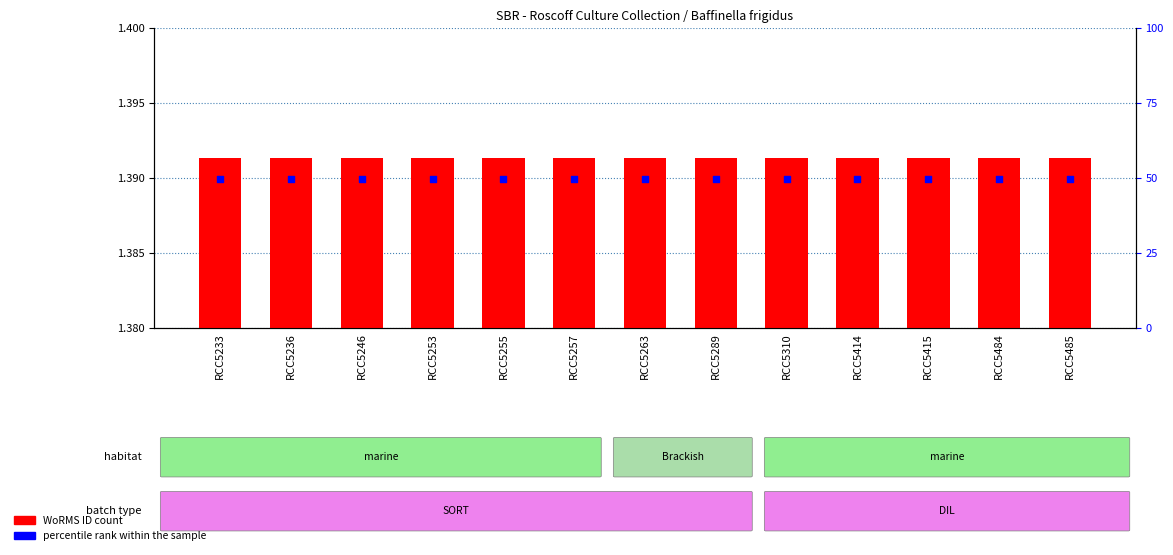

Which series has the widest spread of Y values?

WoRMS ID (×10⁶)